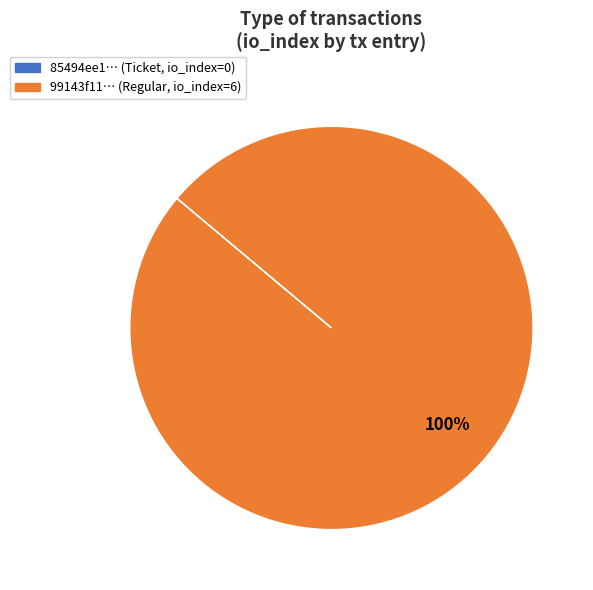

To the nearest percent, what is the difference between the largest and smallest slice percentages?

100%